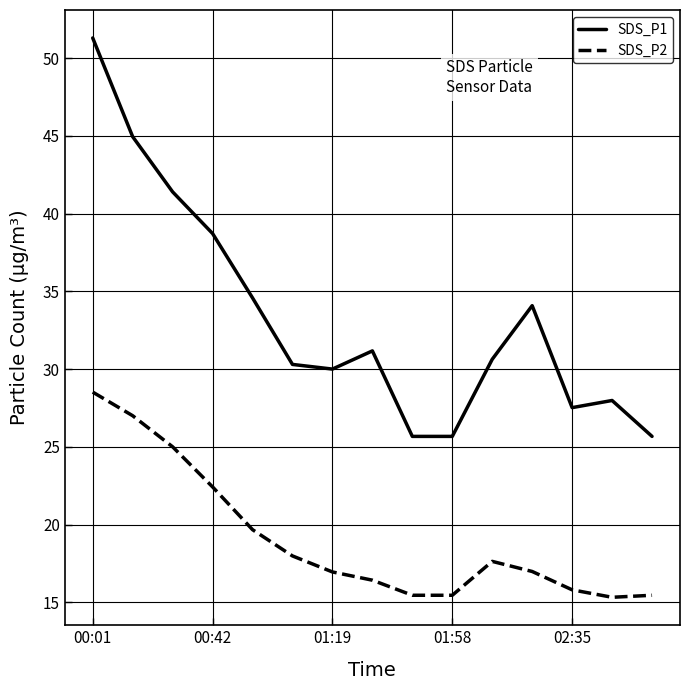

What is the average value of the SDS_P2 series?

19.1